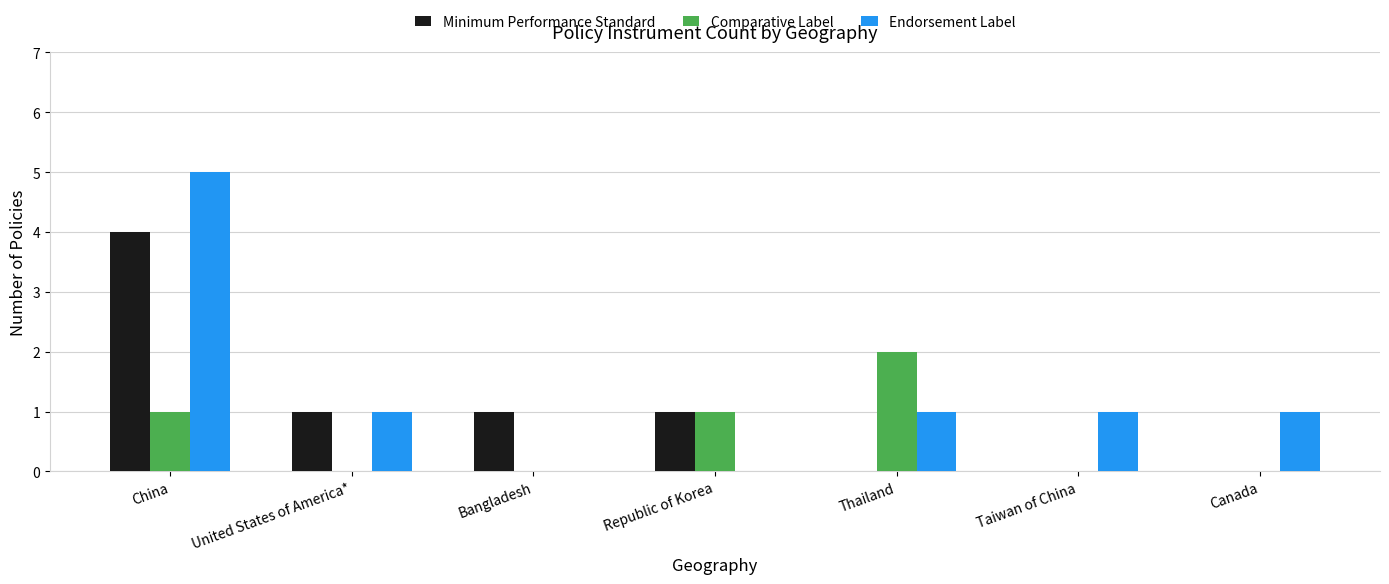

What is the total value across all series at Thailand?

3